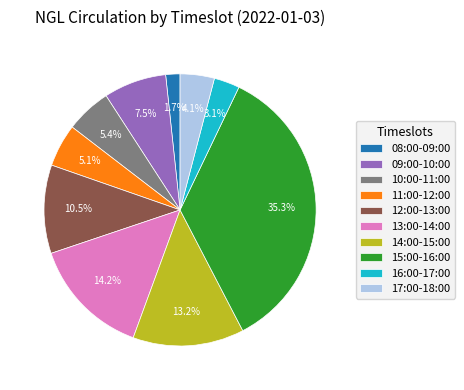

Which has a higher value, 16:00-17:00 or 12:00-13:00?

12:00-13:00